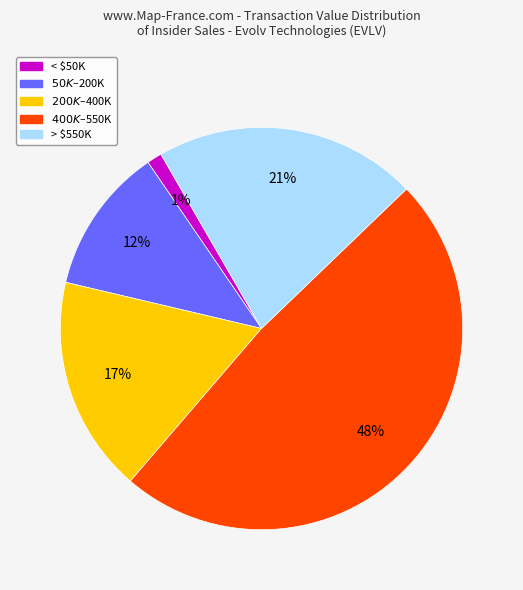

The < $50K slice represents 11% of the pie. True or false?

False